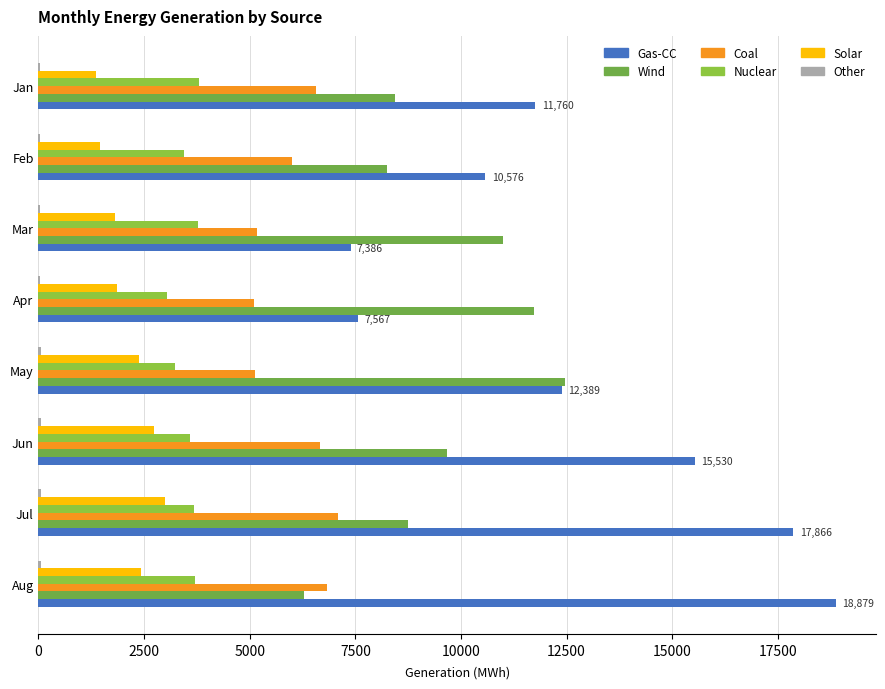

What is the difference between the maximum and second lowest values in the Solar series?

1533